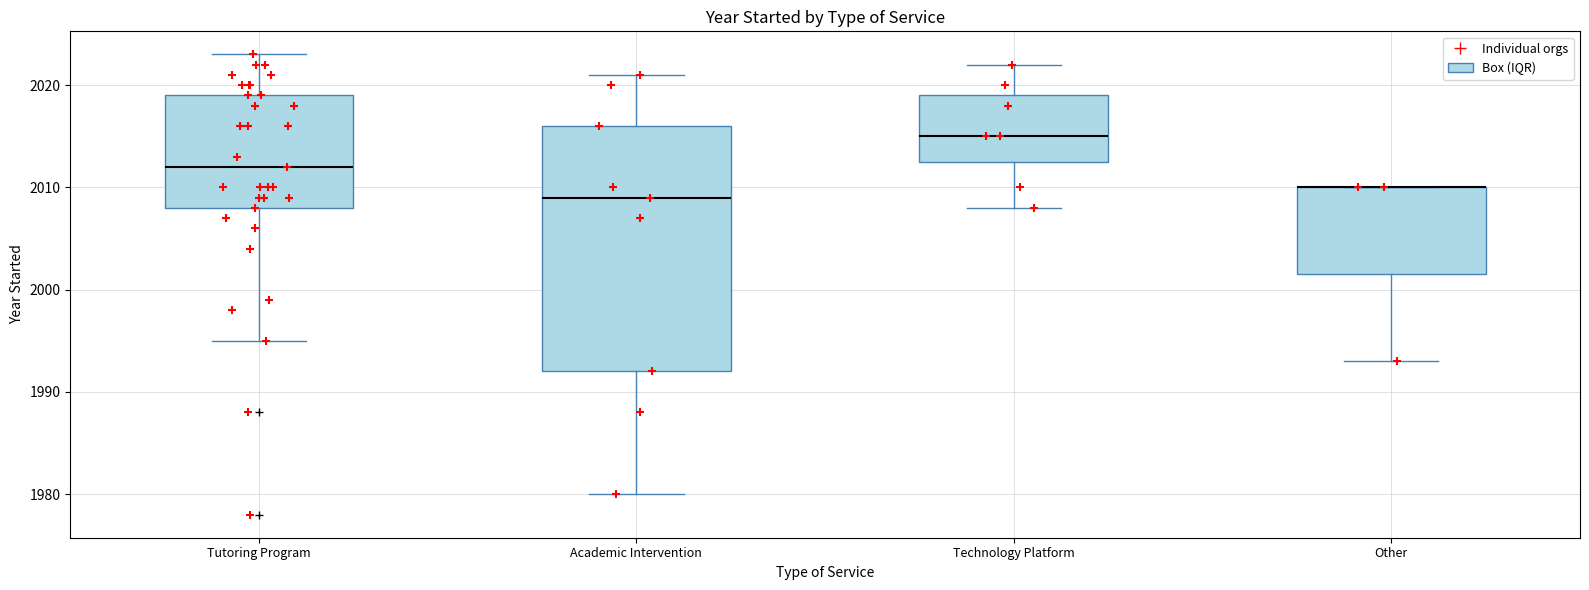

Reading left to right, read every box against the y-axis: the position of its median line, the range the box covers, and the ends of its whiskers. The values are not printed on the chart, so give them approximately, as read against the axis.

Tutoring Program: median 2012, box 2008 to 2019, whiskers 1995 to 2023
Academic Intervention: median 2009, box 1992 to 2016, whiskers 1980 to 2021
Technology Platform: median 2015, box 2013 to 2019, whiskers 2008 to 2022
Other: median 2010 (drawn on the box's upper edge), box 2002 to 2010, whiskers 1993 to 2010